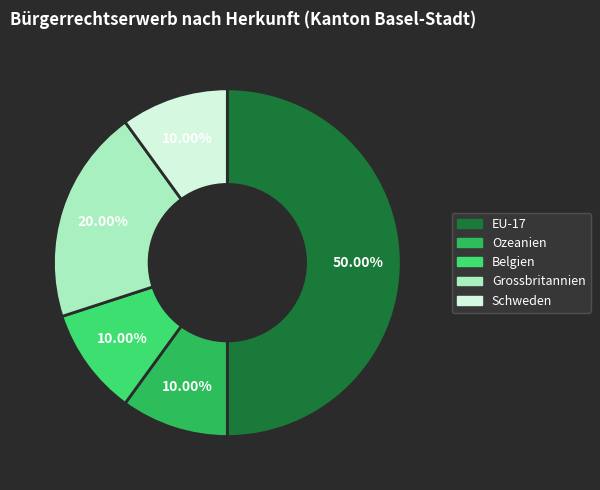

Combined, do Grossbritannien and Ozeanien account for over 50%?

No